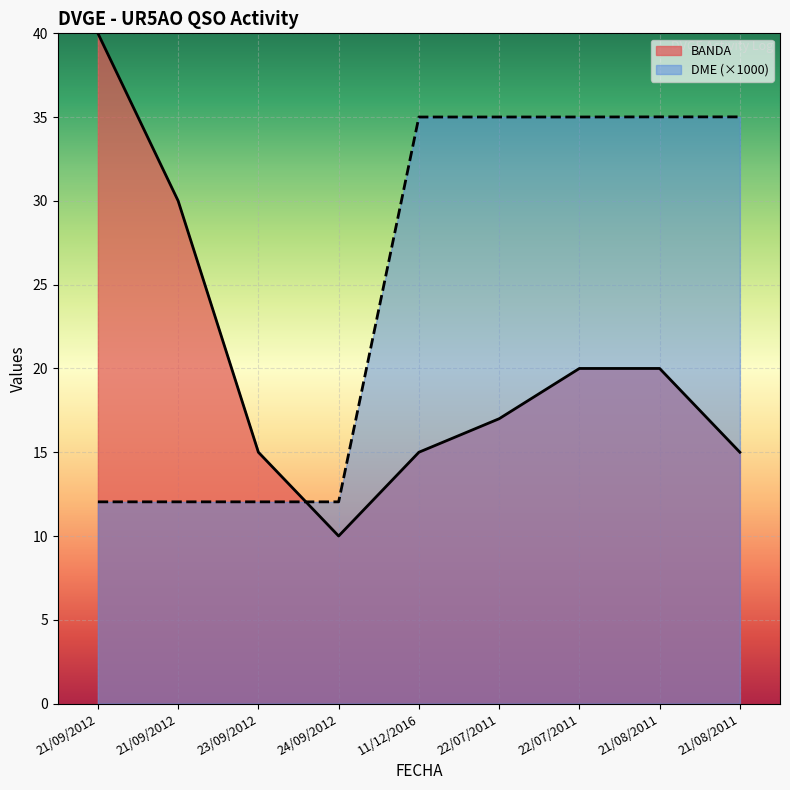

True or false: DME has a value of 50.0 at 22/07/2011.

False